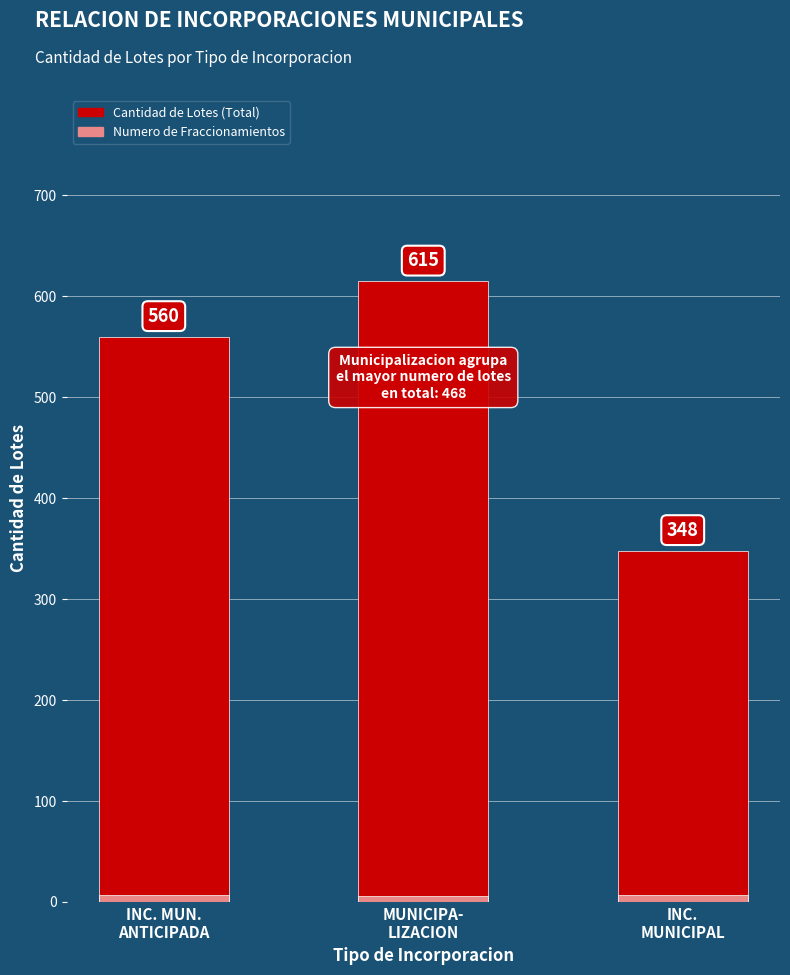

Which category has the highest value in the Cantidad de Lotes (Total) series?

MUNICIPA-
LIZACION